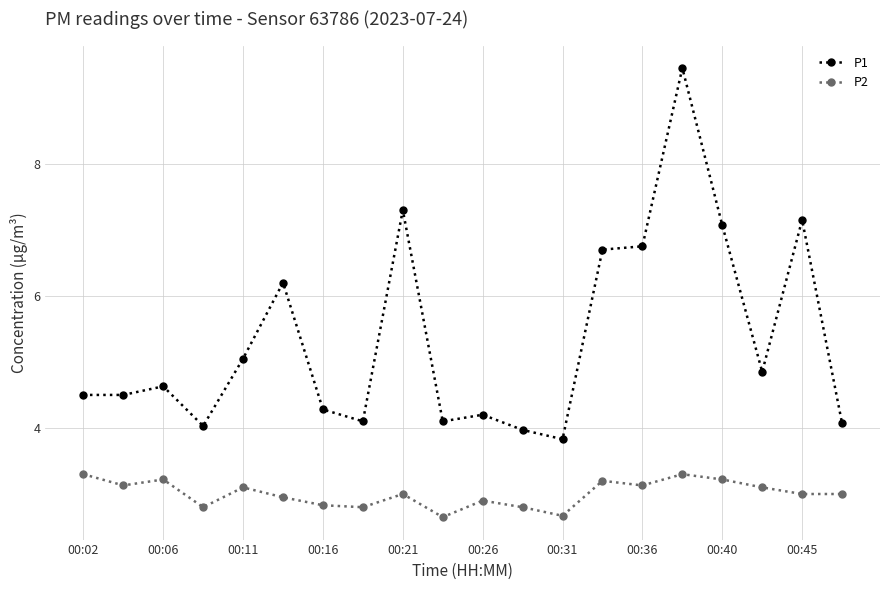

What is the sum of all P1 values?

106.7